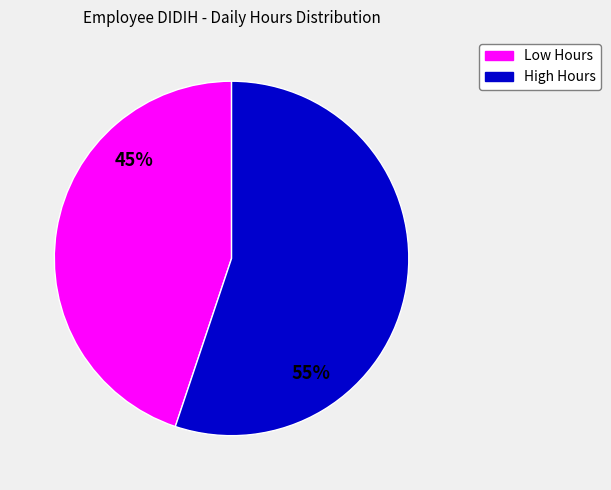

To the nearest percent, what is the average slice percentage?

50%